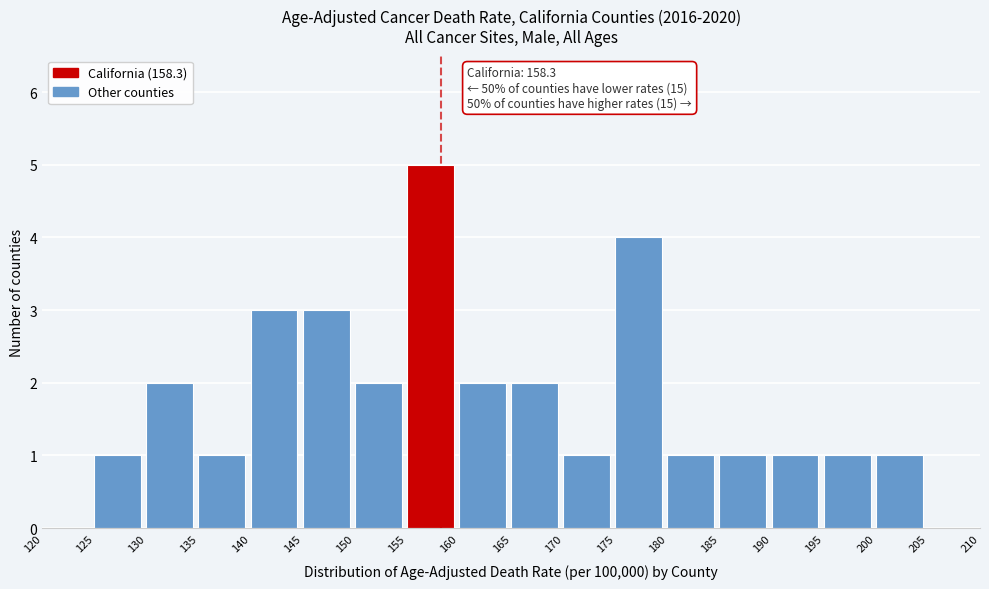

Over which range of the x-axis is the bar tallest?

155 to 160